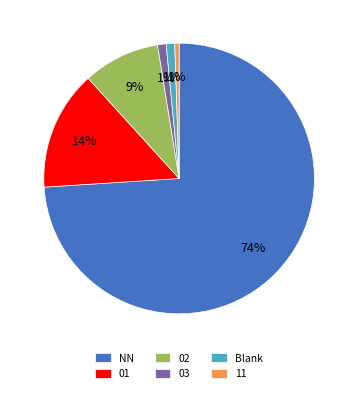

To the nearest percent, what portion does 11 represent?

1%